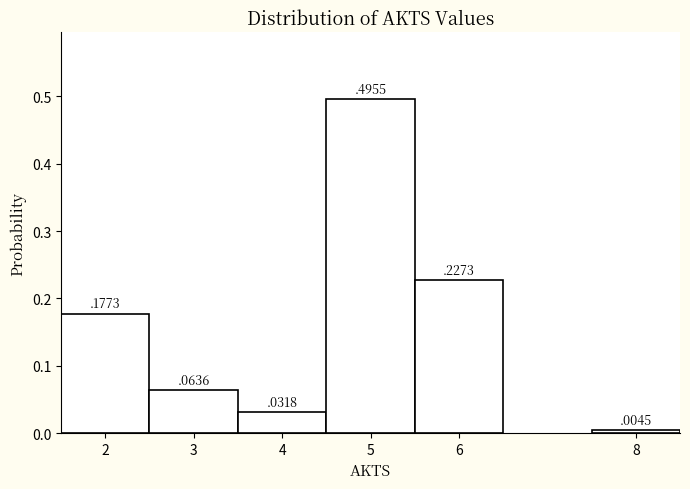

Reading left to right, transcribe this chart: for each bar, give the range it covers on the x-axis and its height.

1.5 to 2.5: 0
2.5 to 3.5: 0
3.5 to 4.5: 0
4.5 to 5.5: 0
5.5 to 7.5: 0
7.5 to 8.5: 0